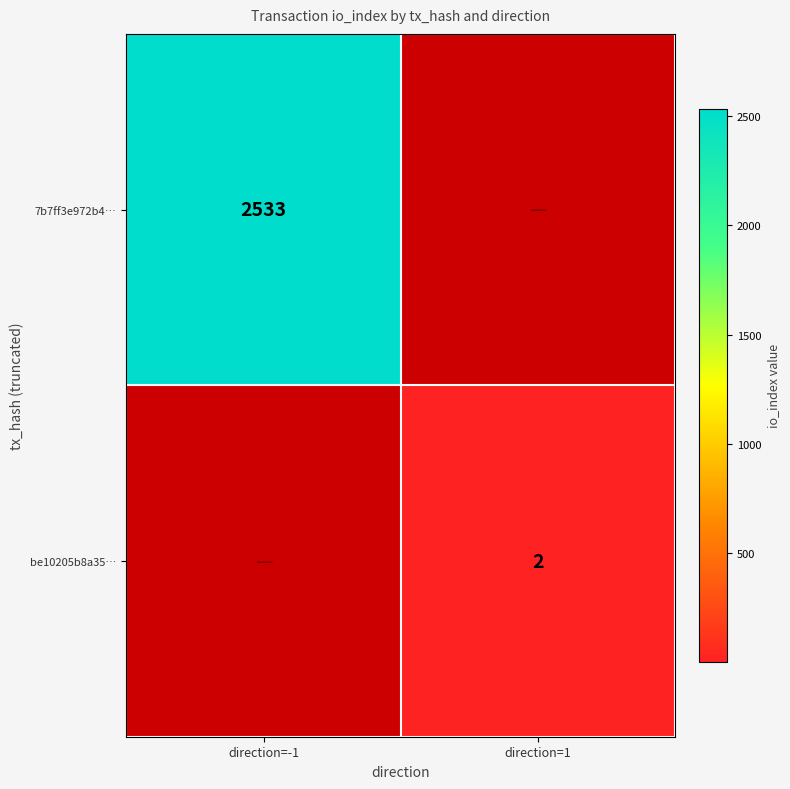

The value of 7b7ff3e972b4… at direction=-1 is 2533. True or false?

True